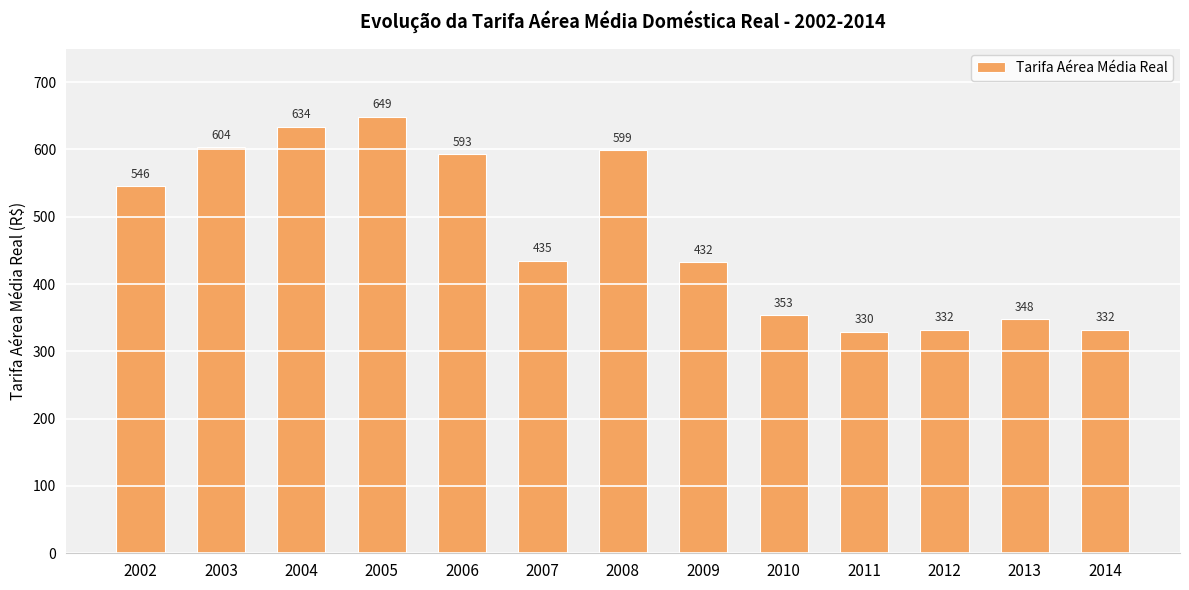

Between 2002 and 2013, which is larger?

2002